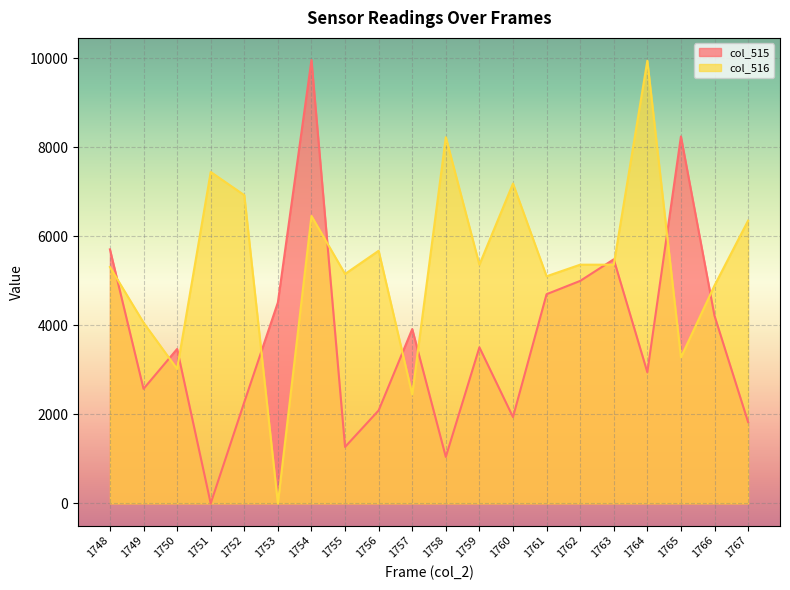

Reading left to right, extract all data points from this chart.

col_515: 5709.0	2574.6	3470.1	0.0	2276.1	4514.9	9962.7	1268.7	2089.6	3917.9	1044.8	3507.5	1940.3	4701.5	5000.0	5485.1	2947.8	8246.3	4216.4	1828.4
col_516: 5312.5	4062.5	3020.8	7447.9	6927.1	0.0	6458.3	5156.2	5677.1	2447.9	8229.2	5364.6	7187.5	5104.2	5364.6	5364.6	9947.9	3281.2	4895.8	6354.2